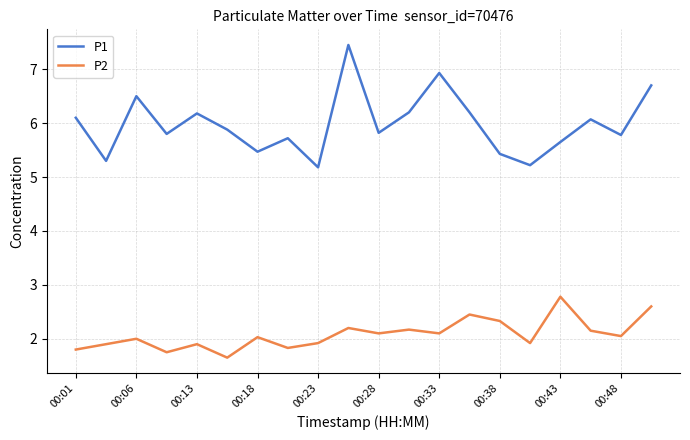

What is the sum of all P2 values?

41.6